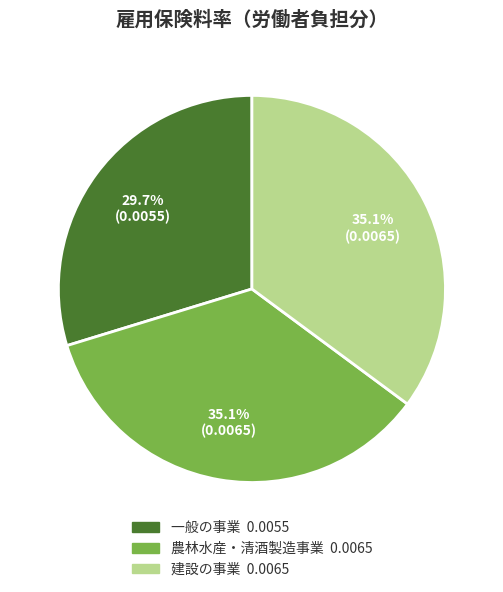

Is 建設の事業 the majority of the pie?

No